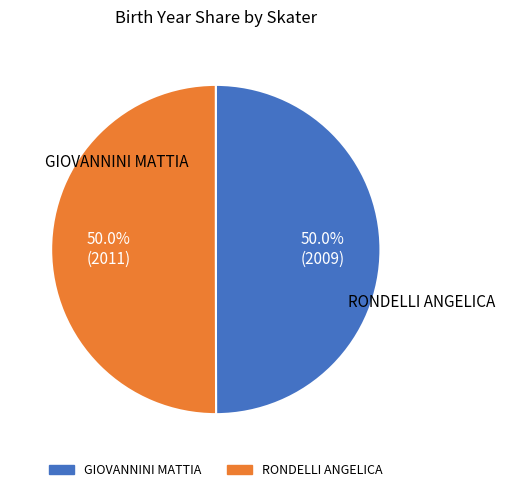

What is the total percentage of GIOVANNINI MATTIA and RONDELLI ANGELICA?

100.0%